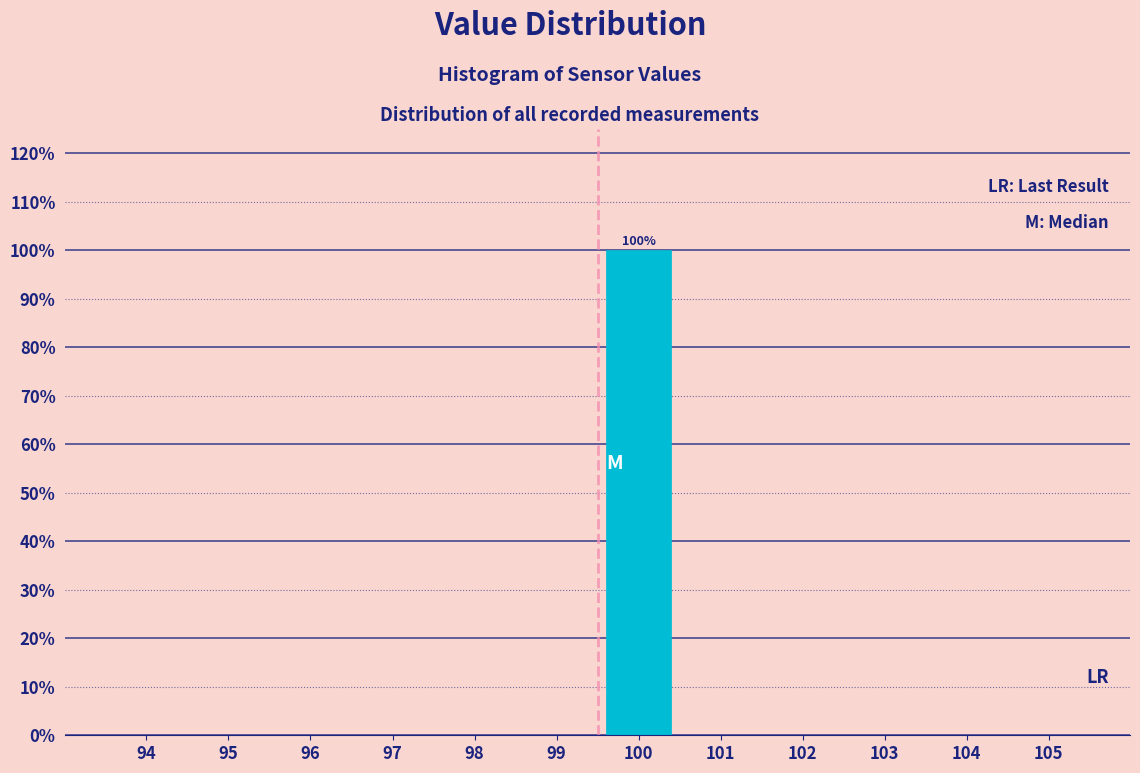

Reading left to right, transcribe all the data shown in this chart.

94=0	95=0	96=0	97=0	98=0	99=0	100=100	101=0	102=0	103=0	104=0	105=0